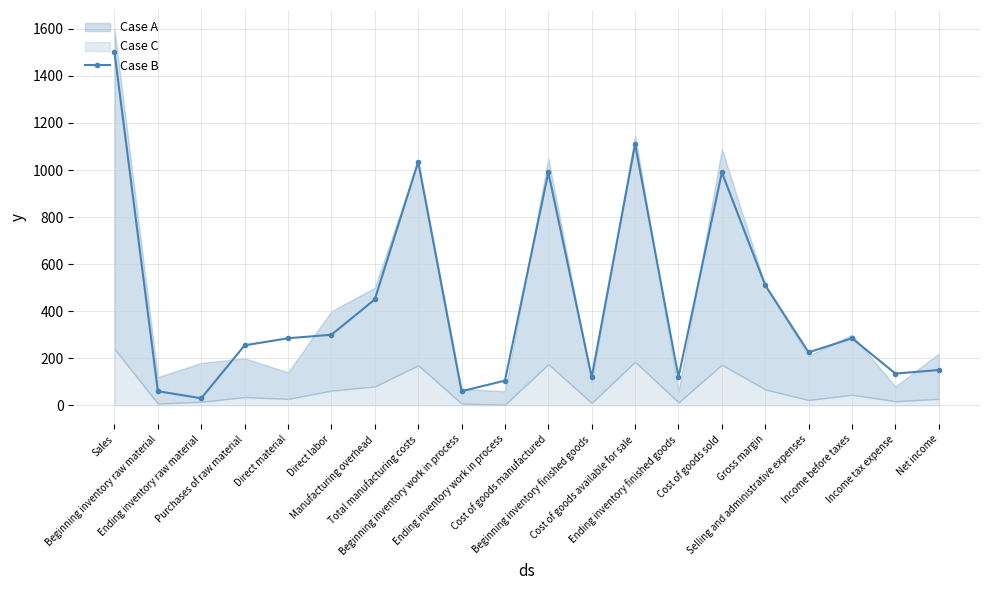

What is the greatest value displayed?

1500